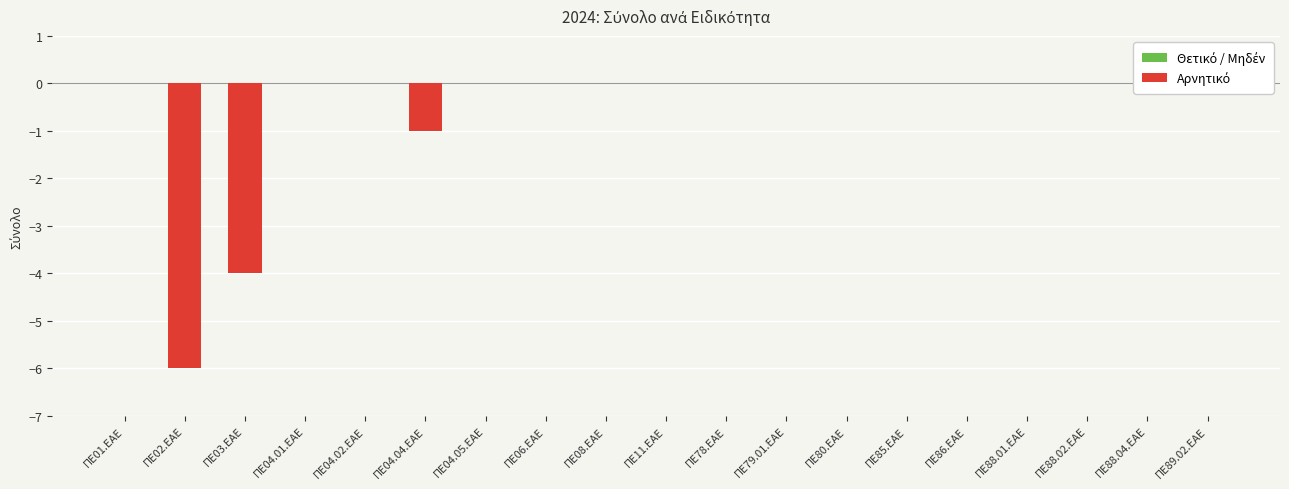

Is it true that the value at ΠΕ04.04.ΕΑΕ is -1?

True